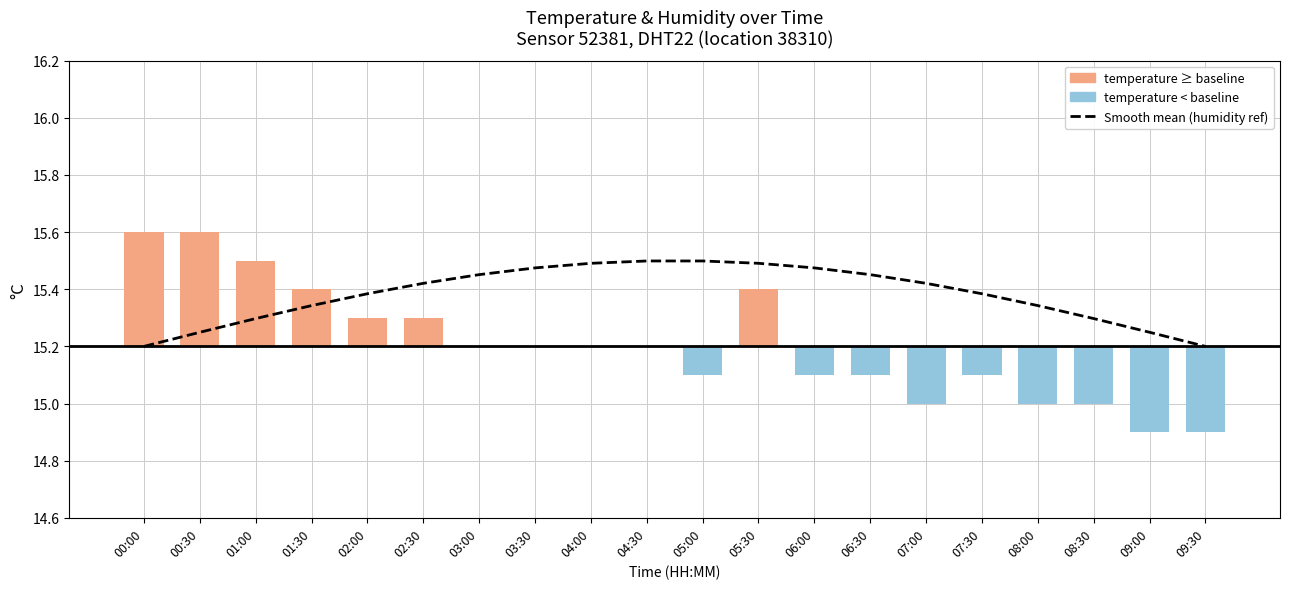

Reading right to left, transcribe all the data shown in this chart.

Moyenne (humidity proxy): 09:30=15.2	09:00=15.2	08:30=15.3	08:00=15.3	07:30=15.4	07:00=15.4	06:30=15.5	06:00=15.5	05:30=15.5	05:00=15.5	04:30=15.5	04:00=15.5	03:30=15.5	03:00=15.5	02:30=15.4	02:00=15.4	01:30=15.3	01:00=15.3	00:30=15.2	00:00=15.2
temperature: 09:30=-0.3	09:00=-0.3	08:30=-0.2	08:00=-0.2	07:30=-0.1	07:00=-0.2	06:30=-0.1	06:00=-0.1	05:30=0.2	05:00=-0.1	04:30=0.0	04:00=0.0	03:30=0.0	03:00=0.0	02:30=0.1	02:00=0.1	01:30=0.2	01:00=0.3	00:30=0.4	00:00=0.4